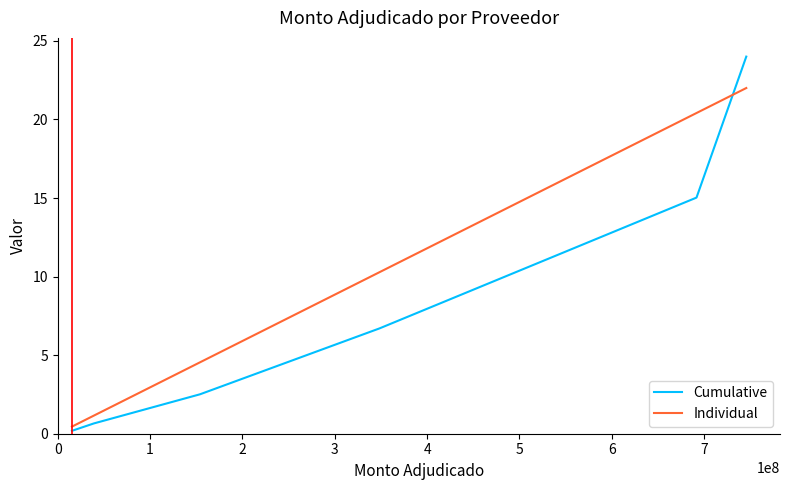

What are all the series names shown in the legend?

Cumulative, Individual